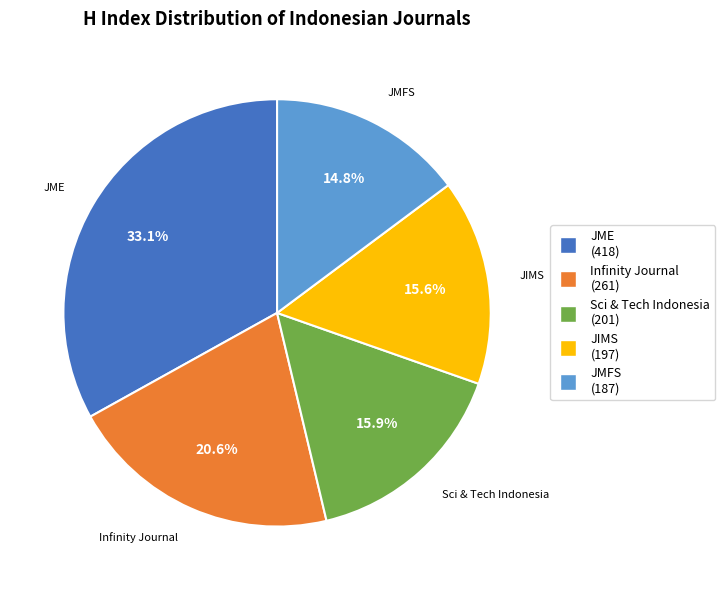

Which slice is the largest?

JME